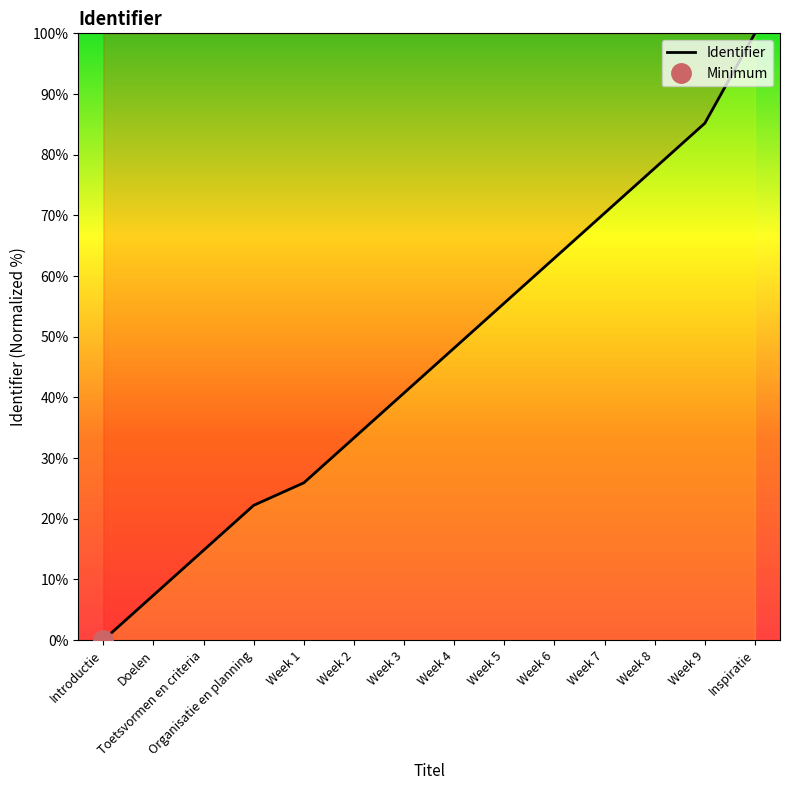

The chart shows a value of 100.0 at Inspiratie. True or false?

True